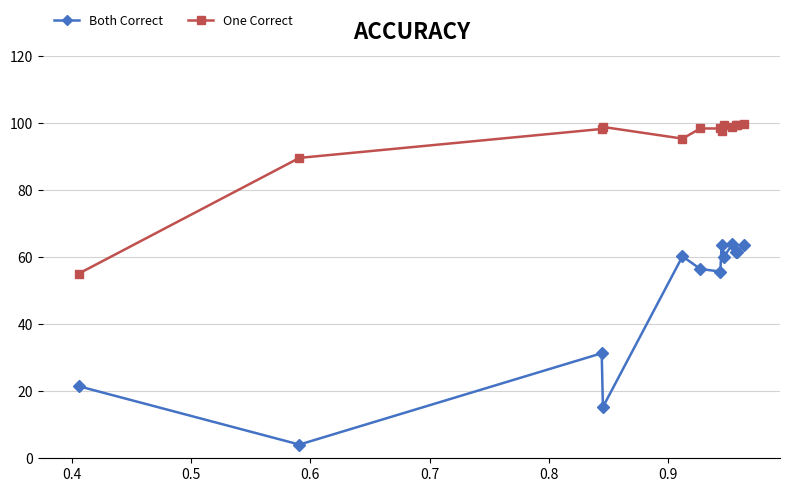

True or false: One Correct has more than 0 points higher than both neighbors.

True